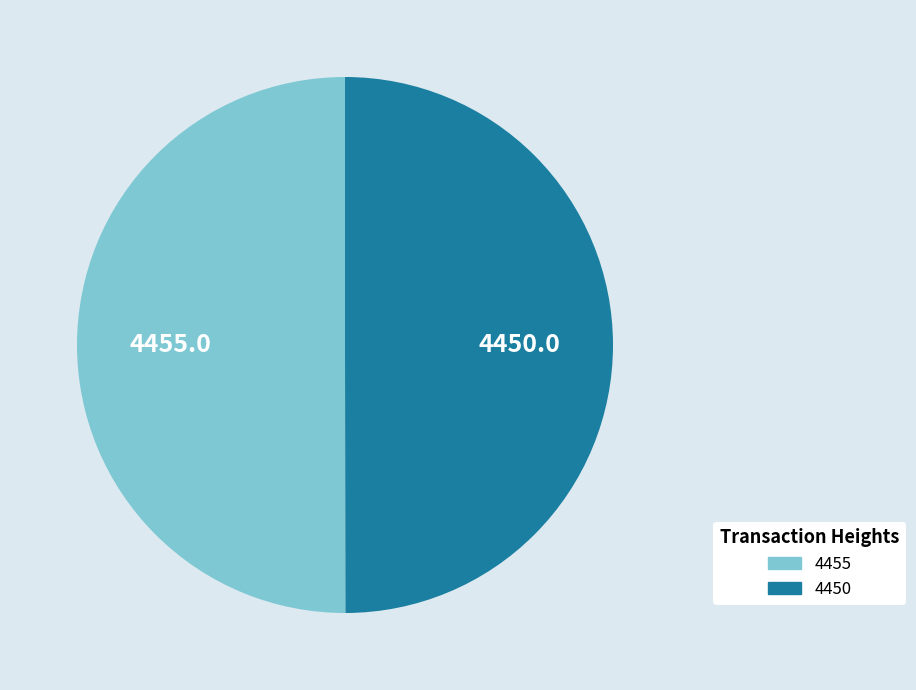

Combined, do 4450 and 4455 account for over 50%?

Yes